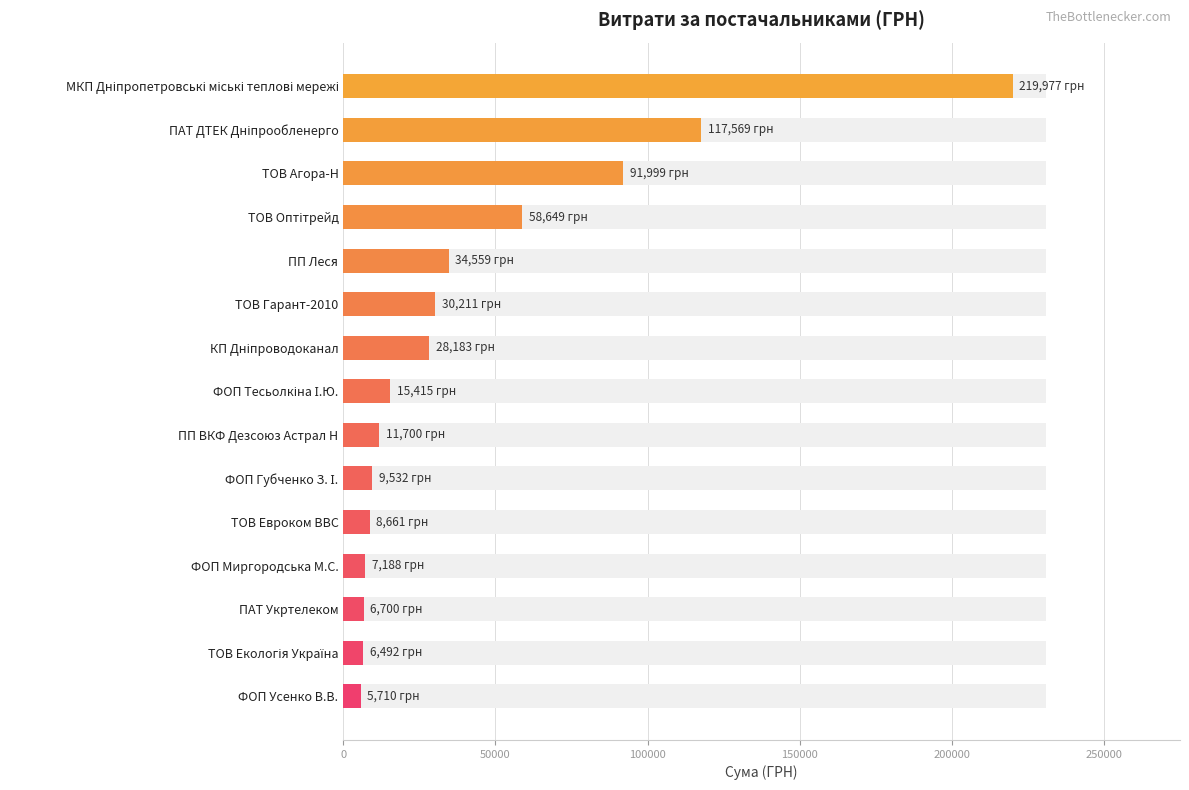

Reading left to right, extract all data points from this chart.

219976.8	117568.8	91998.9	58648.8	34558.9	30211.1	28183.3	15415.4	11700.0	9532.1	8661.0	7187.8	6700.0	6492.1	5709.6